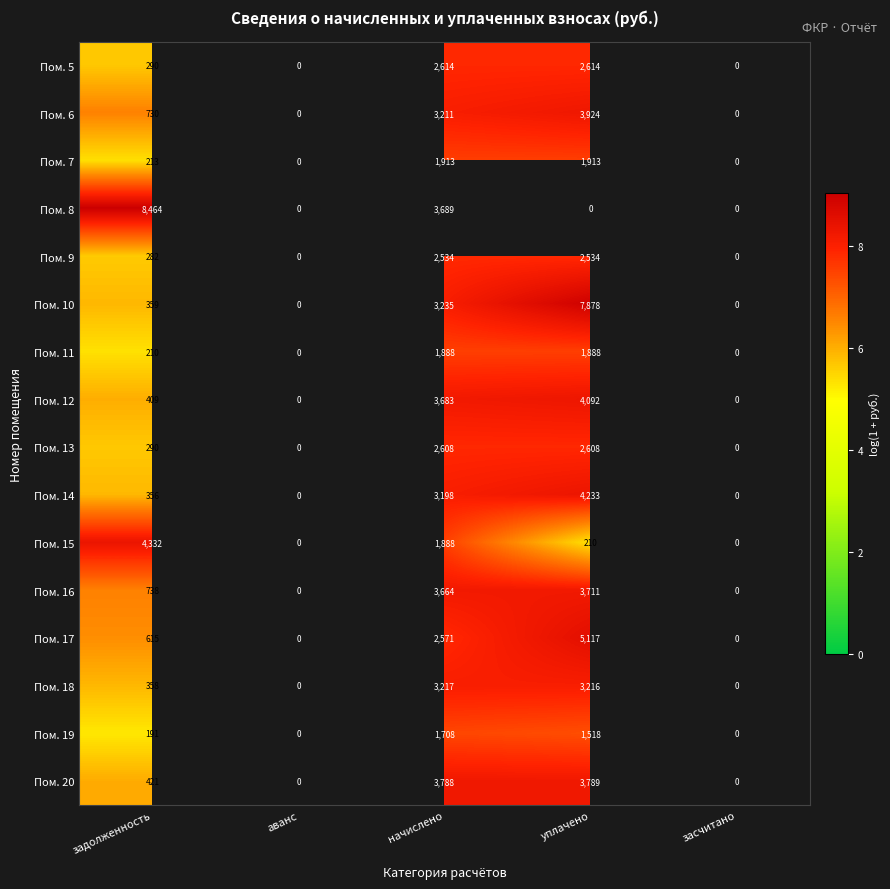

What is the difference between the Пом. 6 values at уплачено and задолженность?

3194